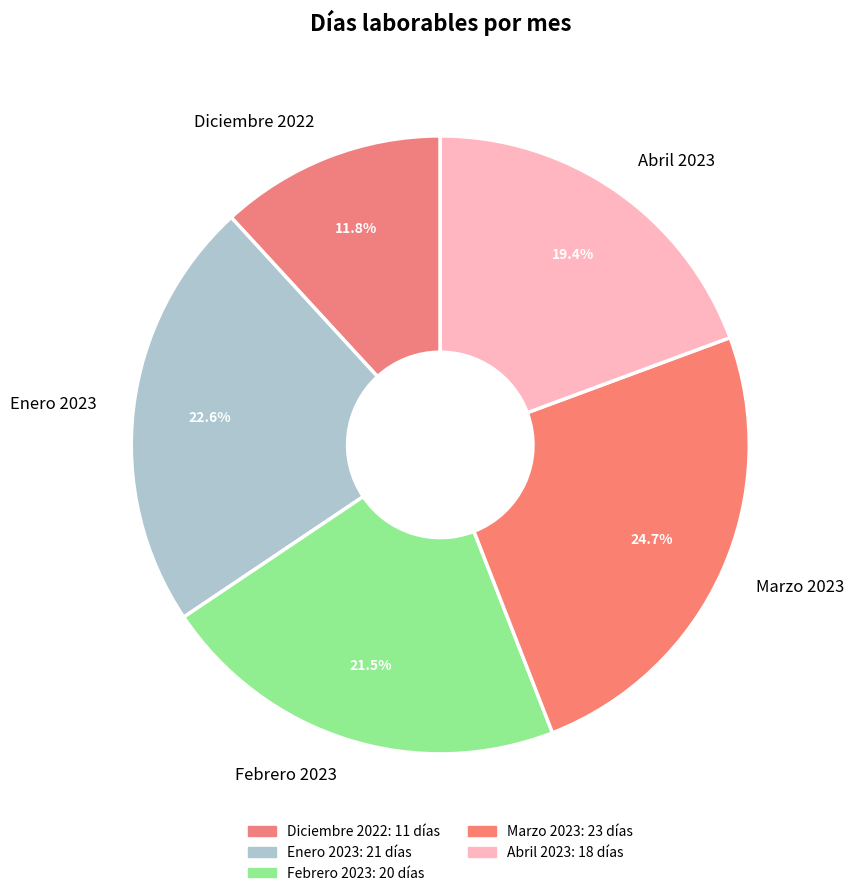

To the nearest percent, what portion does Enero 2023 represent?

23%